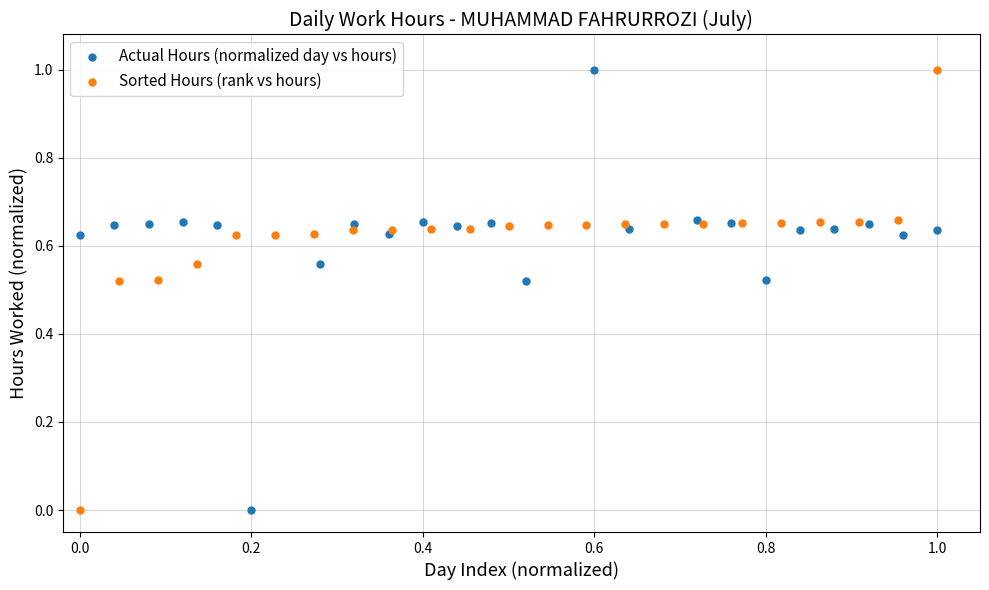

What are all the series names shown in the legend?

Actual Hours (normalized day vs hours), Sorted Hours (rank vs hours)